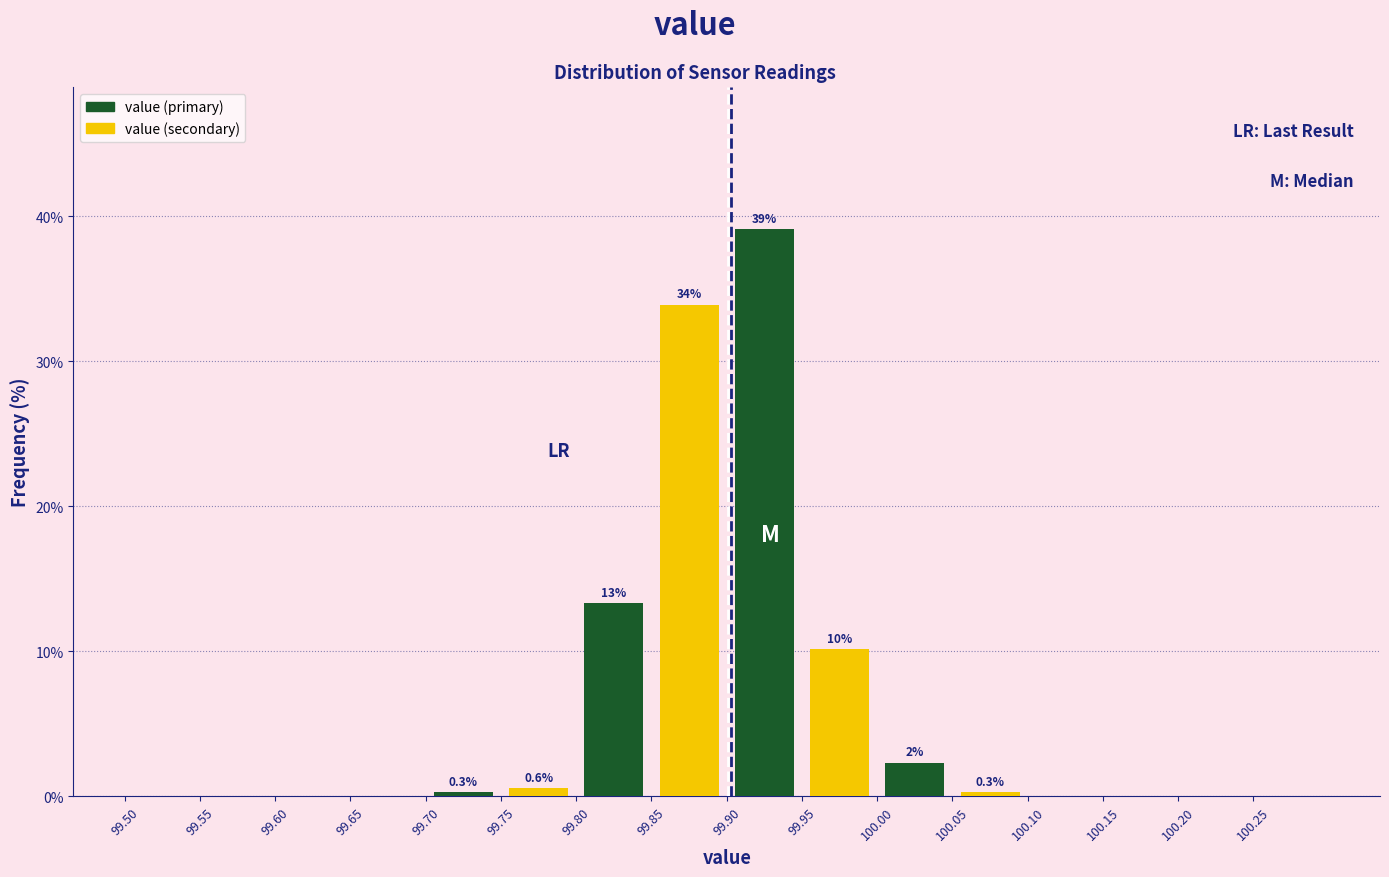

At which category is the sum across all series the highest?

99.95